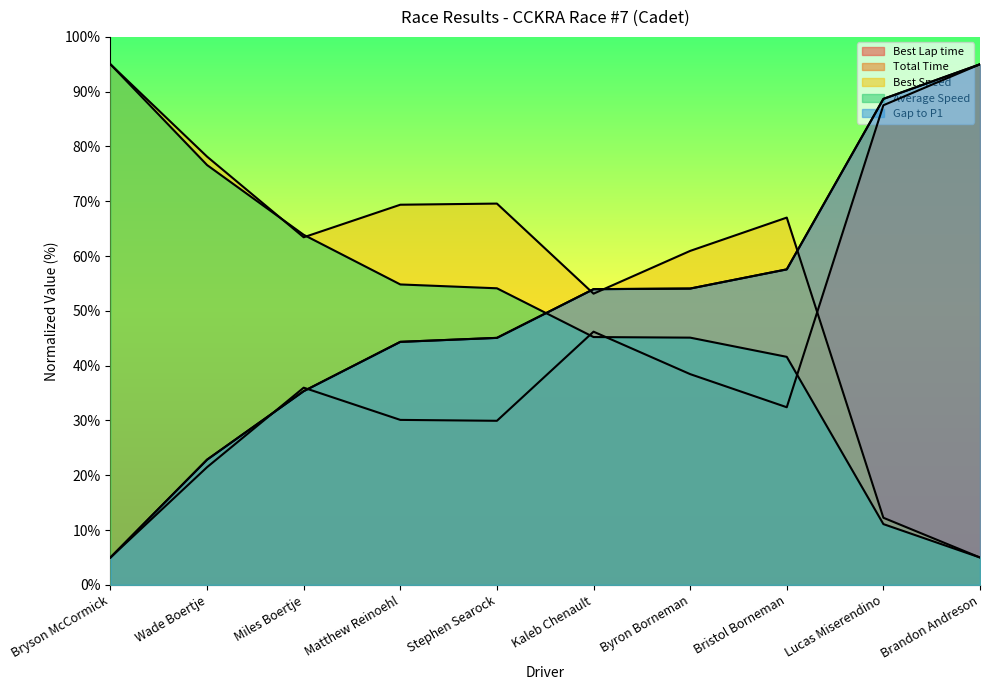

What is the label of the 6th point from the left?

Kaleb Chenault